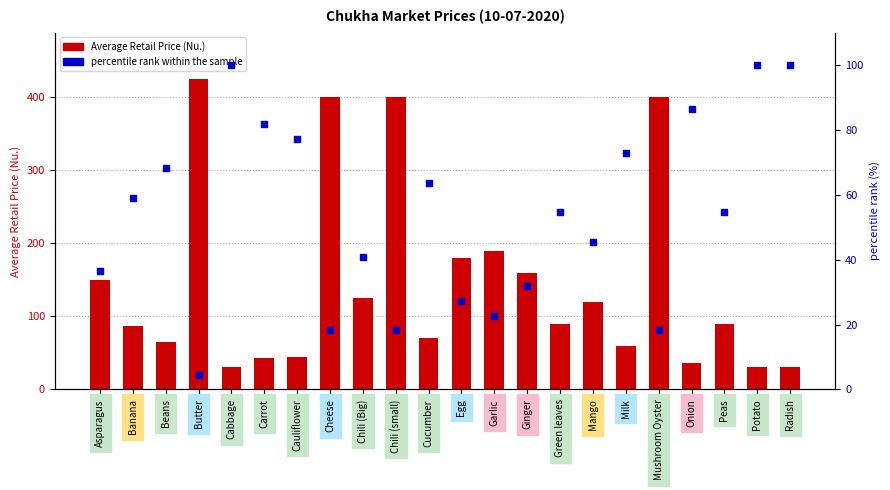

At which category is the sum across all series the highest?

Butter